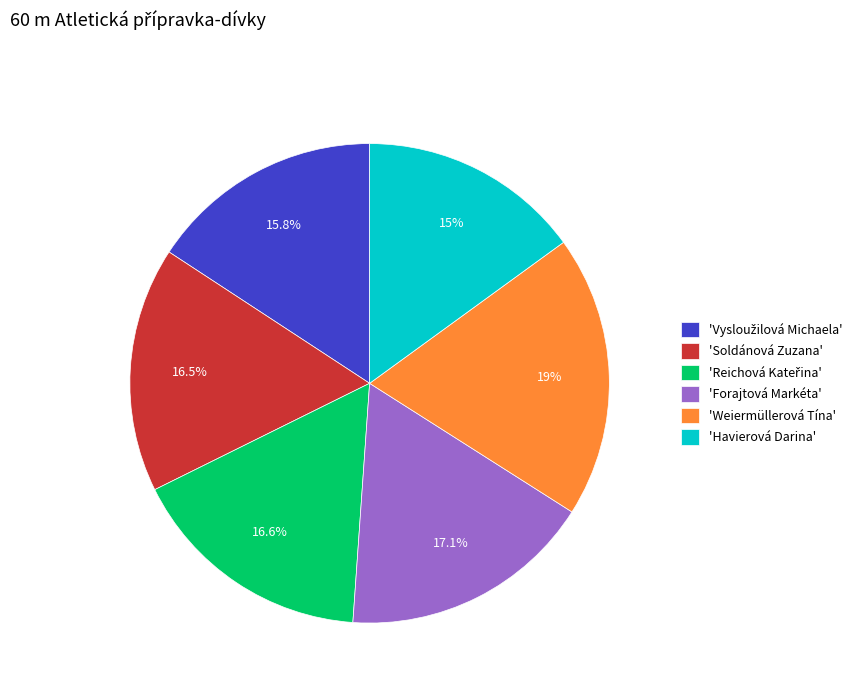

Approximately how many times larger is the value at 'Havierová Darina' compared to 'Soldánová Zuzana'?

0.9